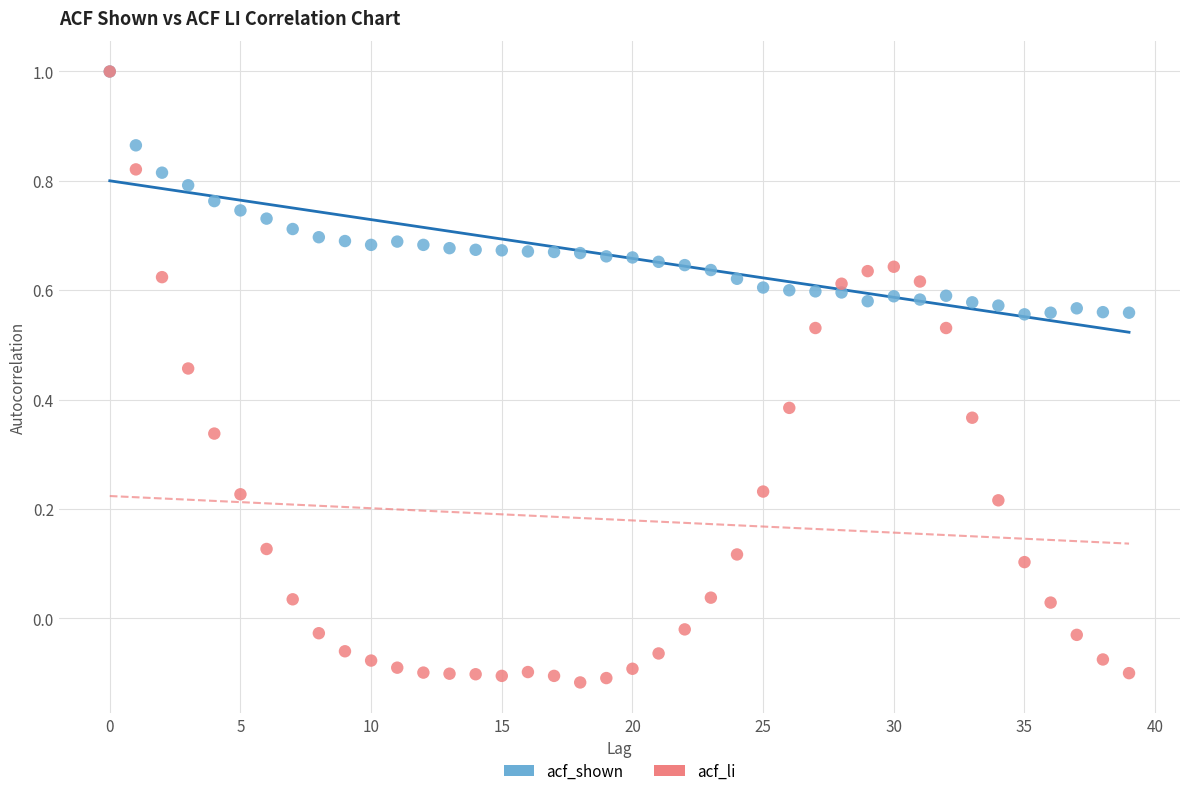

What are all the series names shown in the legend?

acf_shown, acf_li